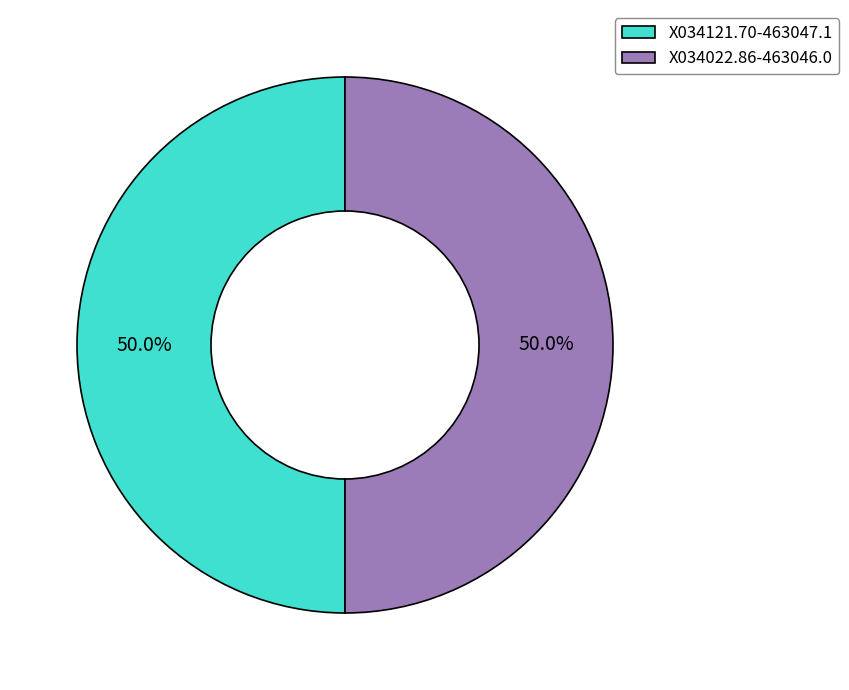

Combined, do X034022.86-463046.0 and X034121.70-463047.1 account for over 50%?

Yes